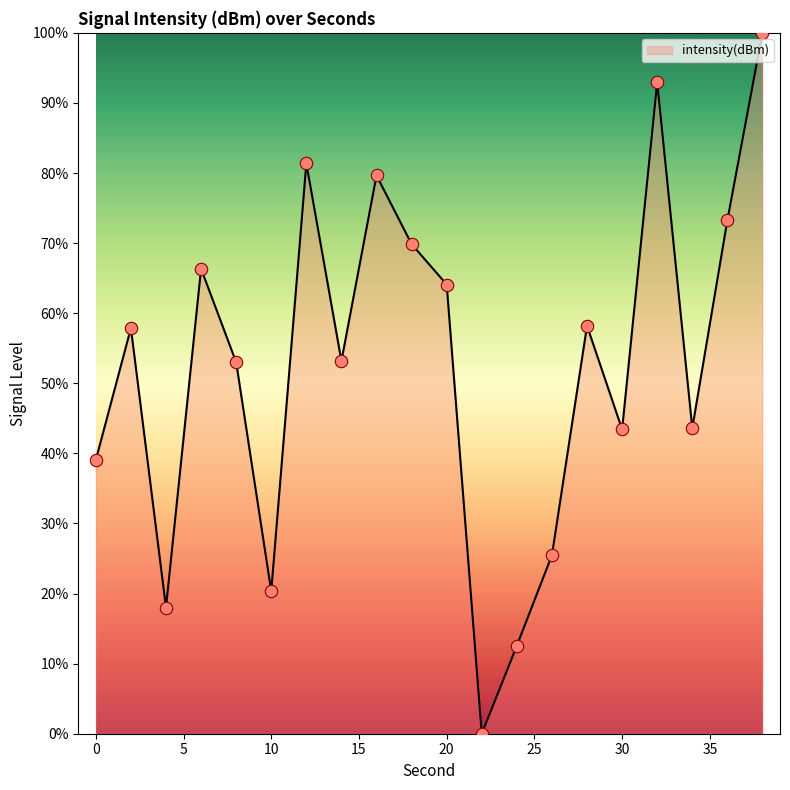

What is the difference between the maximum and minimum values?

100.0